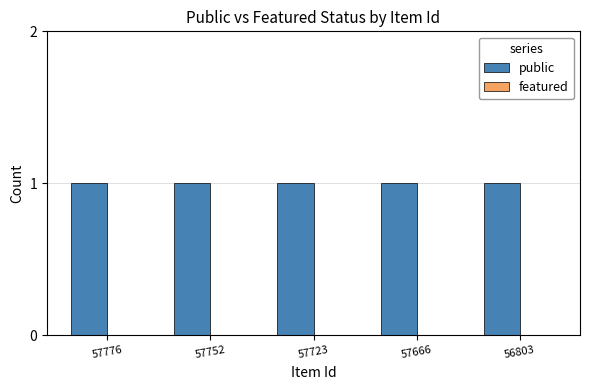

Where is public nearest to the value 1?

57776